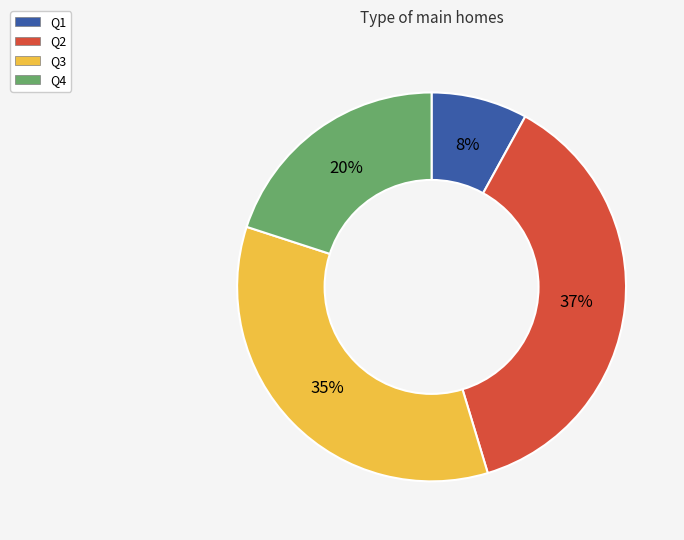

Between Q4 and Q2, which is larger?

Q2